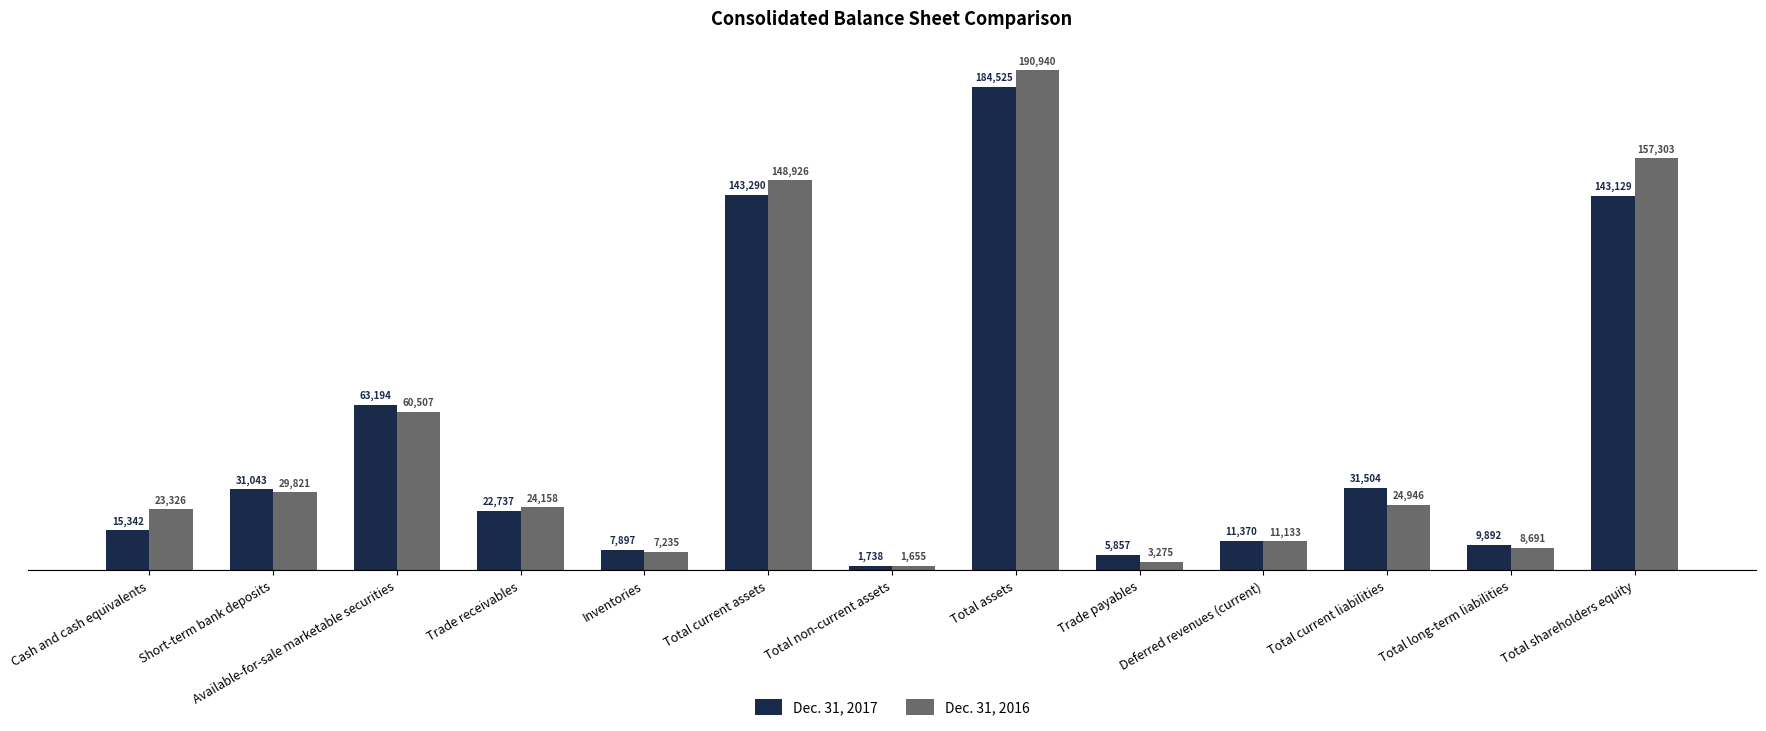

How many bars are there in total?

26